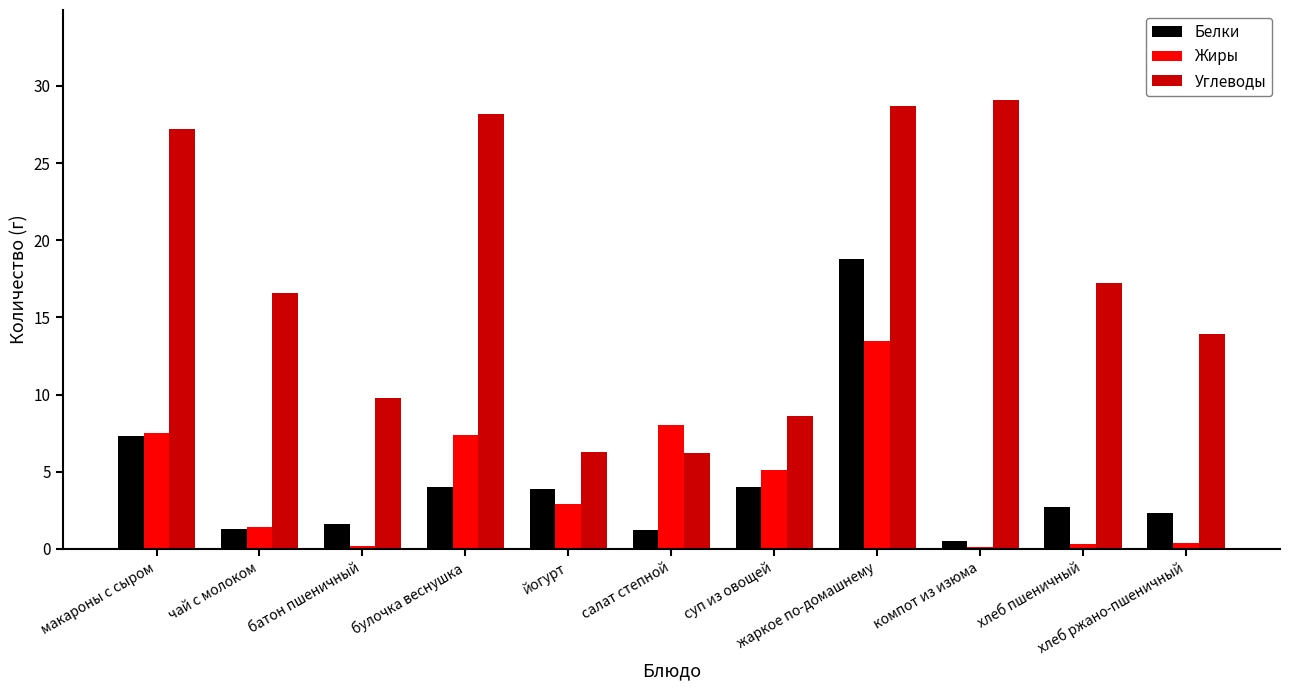

What is the sum of all Углеводы values?

191.8